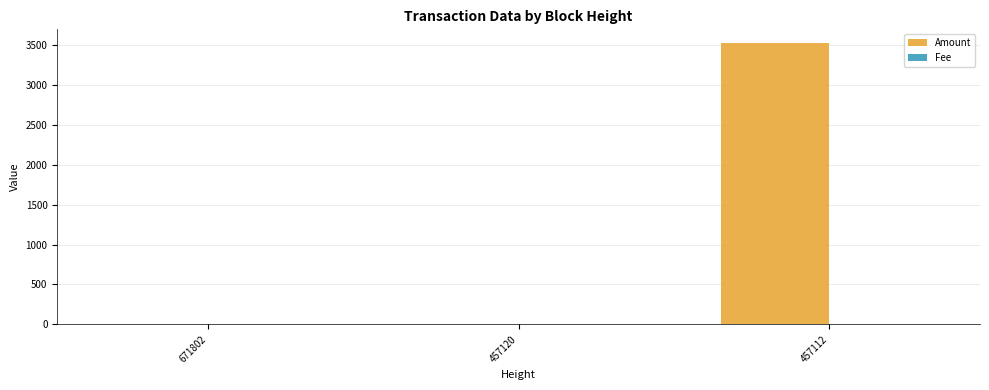

Between 457120 and 457112, which series saw the biggest shift?

Amount